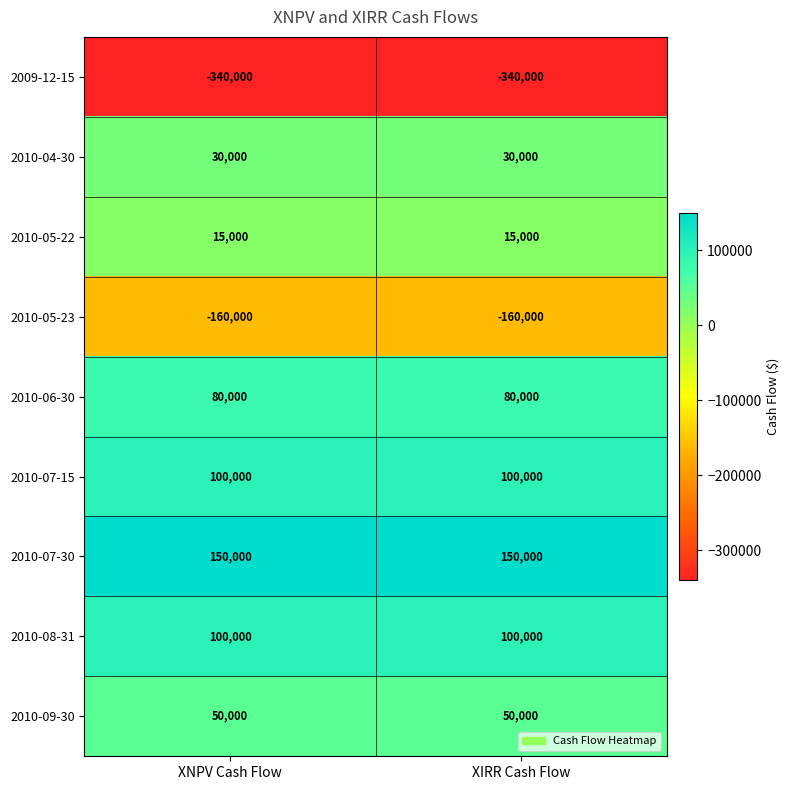

What is the difference between the highest and lowest values at XIRR Cash Flow?

490000